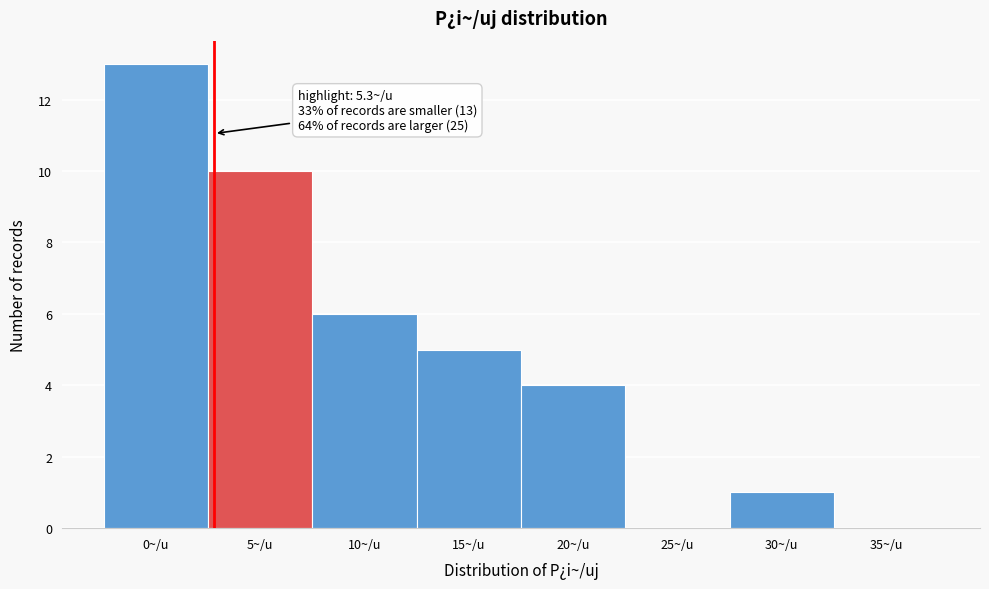

Reading right to left, what are all the values shown in this chart?

35~/u=0	30~/u=1	25~/u=0	20~/u=4	15~/u=5	10~/u=6	5~/u=10	0~/u=13